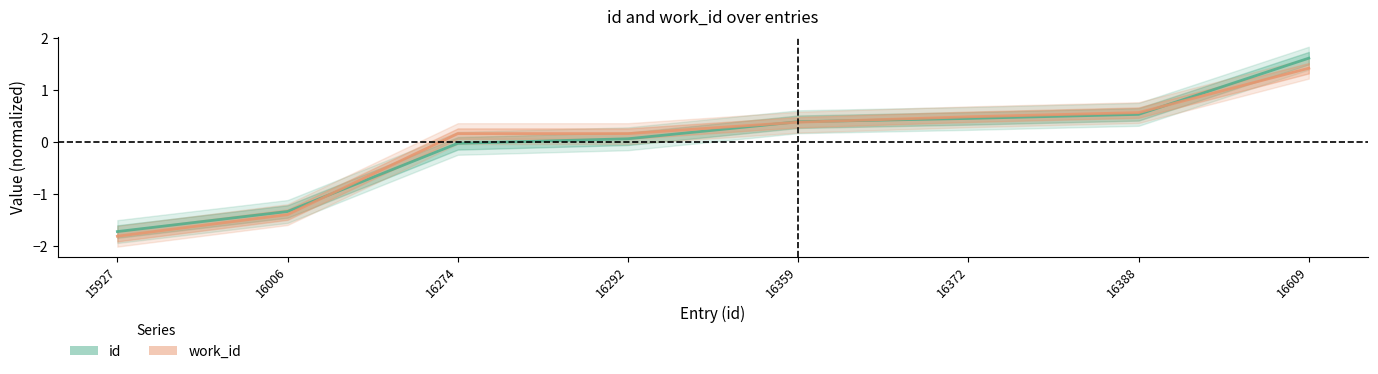

Reading left to right, extract all data points from this chart.

id: -1.7	-1.3	-0.0	0.1	0.4	0.5	0.5	1.6
work_id: -1.8	-1.4	0.2	0.2	0.4	0.5	0.6	1.4